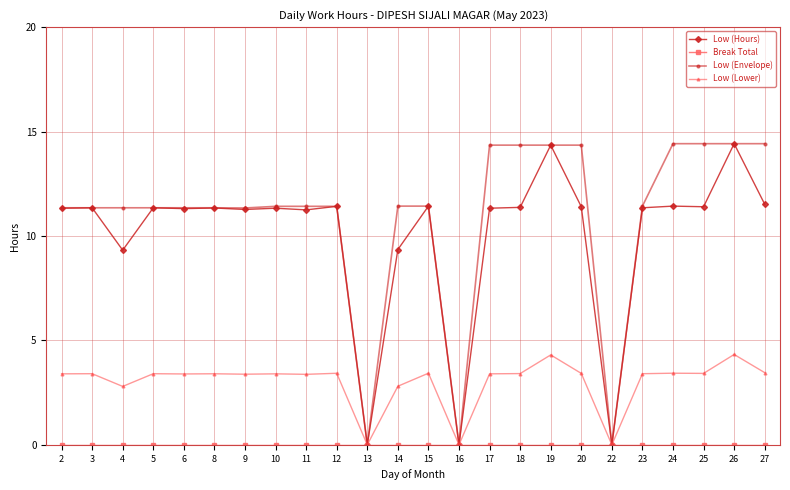

Is it true that Low (Envelope) equals 22.4 at 17?

False